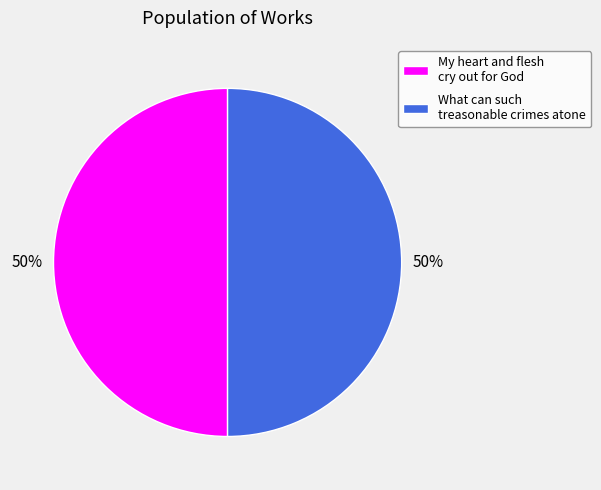

Count the number of slices in the pie.

2